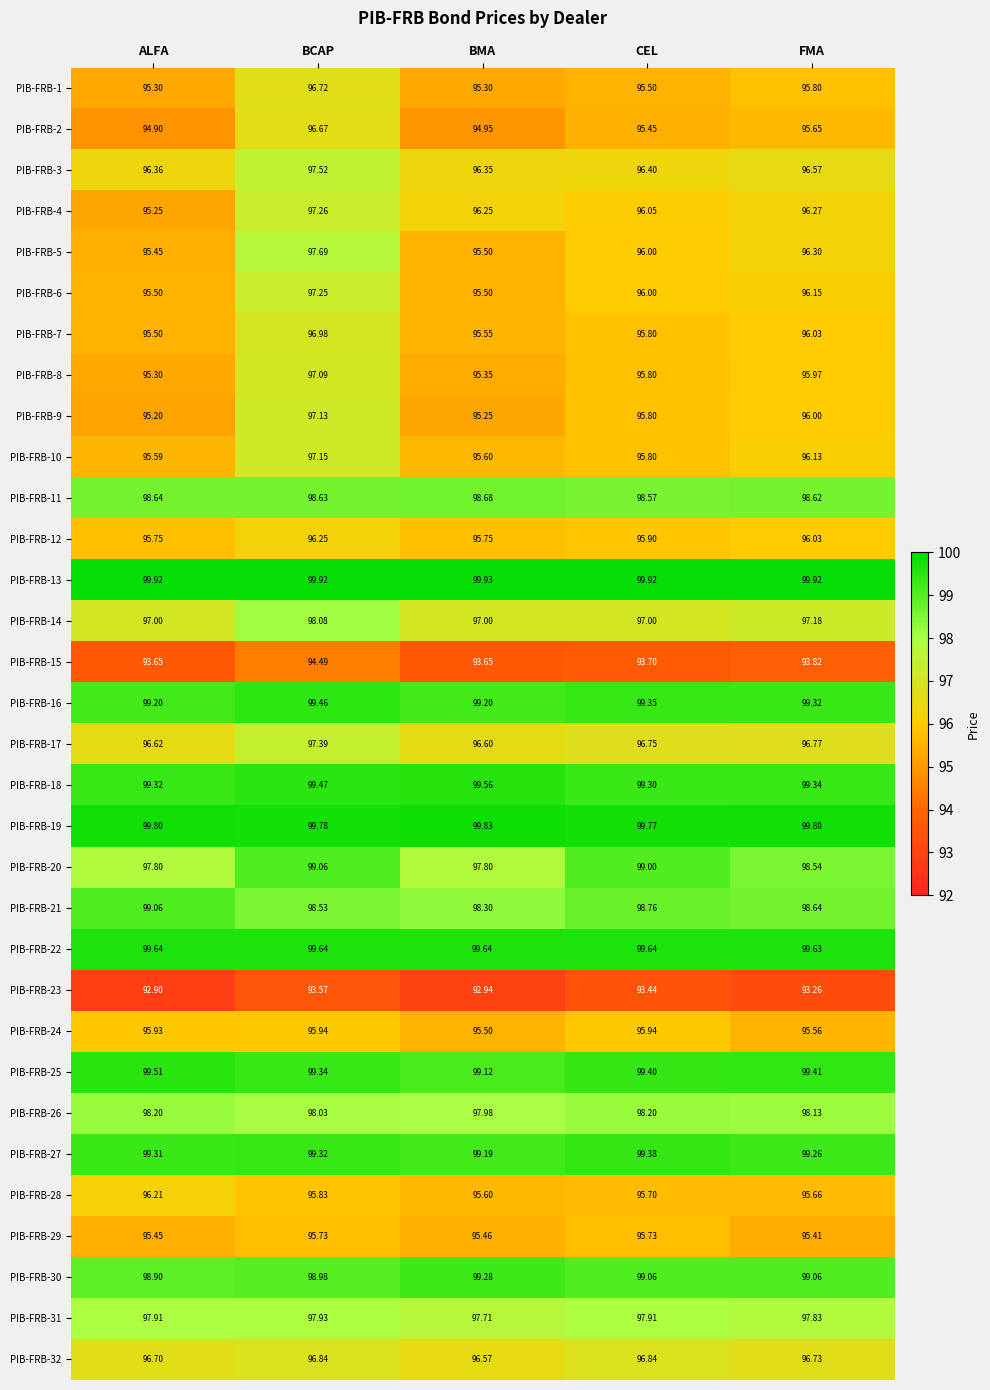

At which label is PIB-FRB-11 closest to 98?

CEL